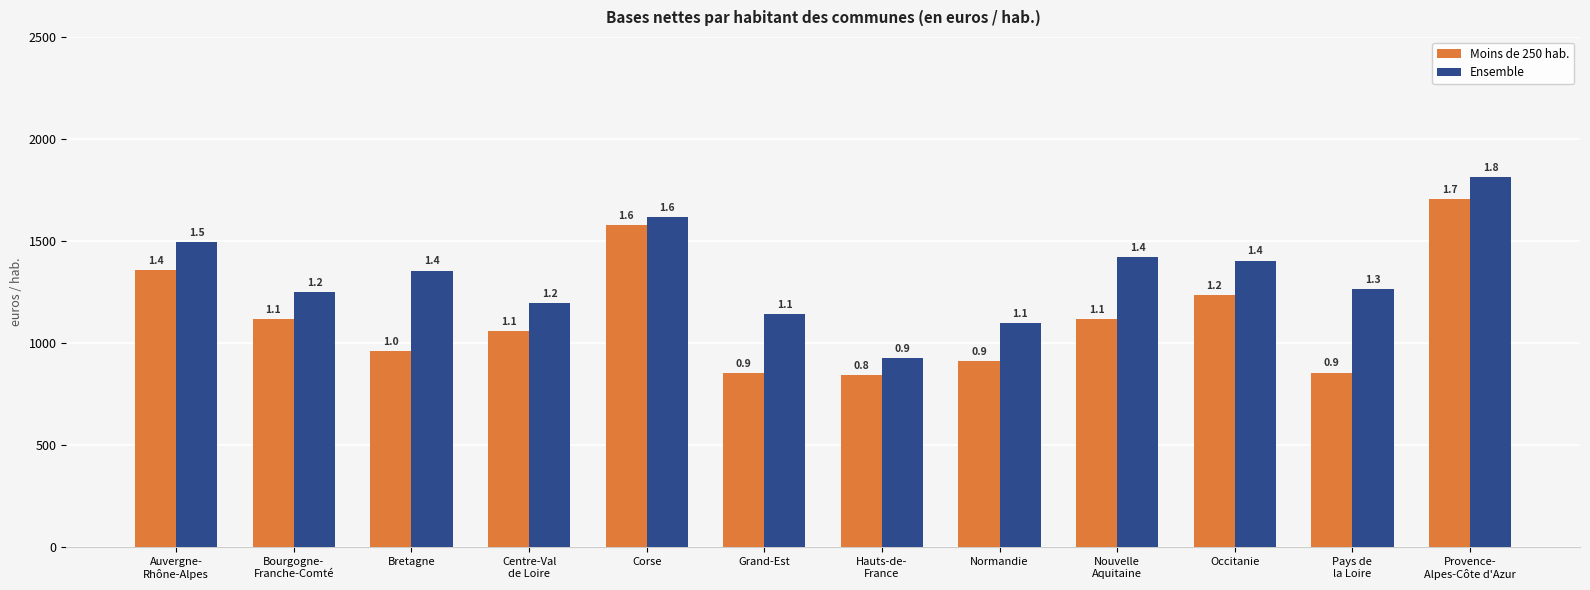

Where does the Ensemble series first go above 1356?

Auvergne-
Rhône-Alpes